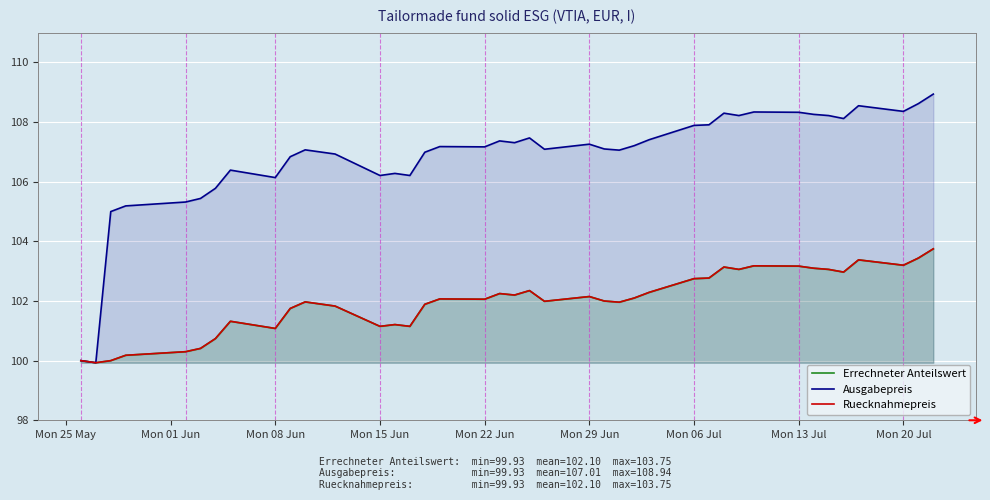

What is the difference between the maximum and minimum values in the Ruecknahmepreis series?

3.8